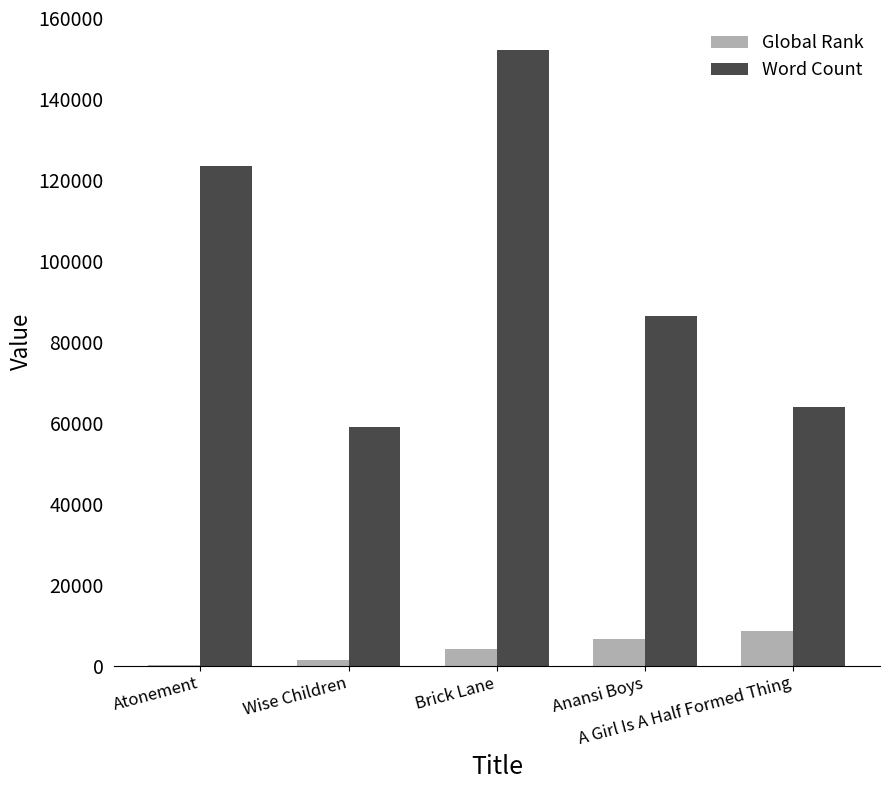

What is the greatest value displayed?

152000